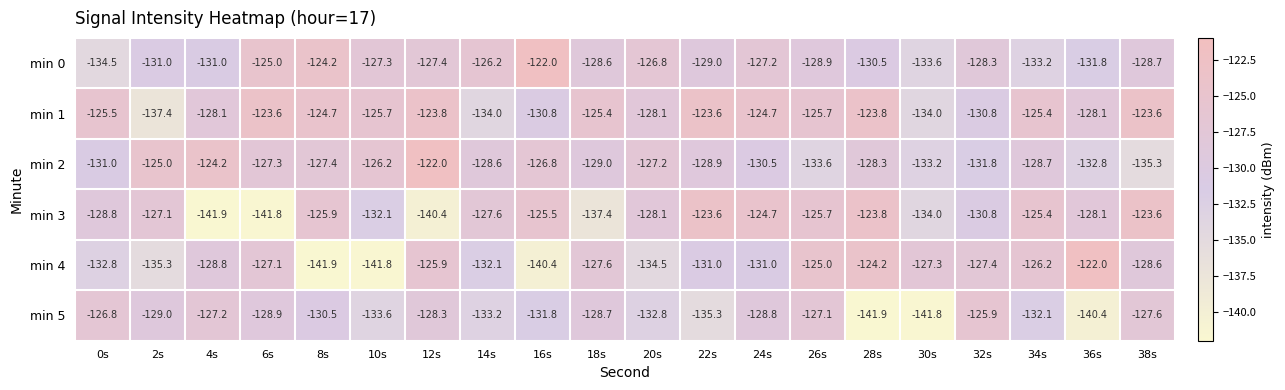

What is the average value of the min 0 series?

-128.8